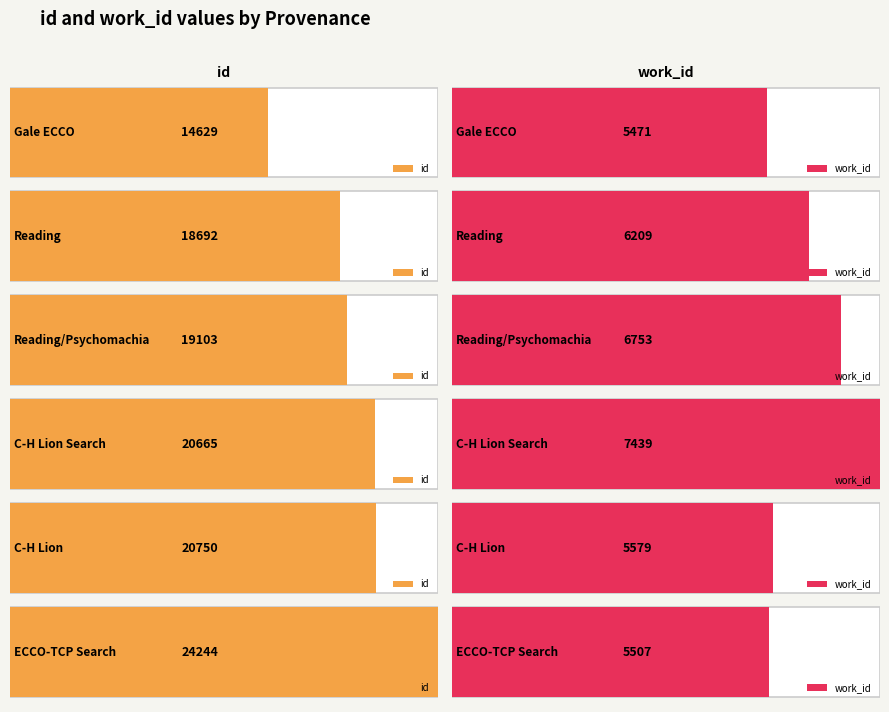

Rank the series by their average value, from lowest to highest.

work_id, id